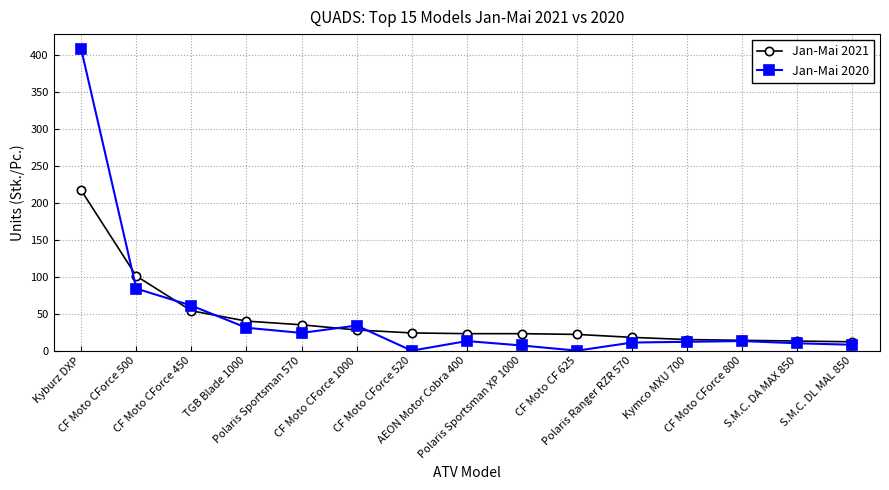

List the series in order of their peak value, lowest first.

Jan-Mai 2021, Jan-Mai 2020